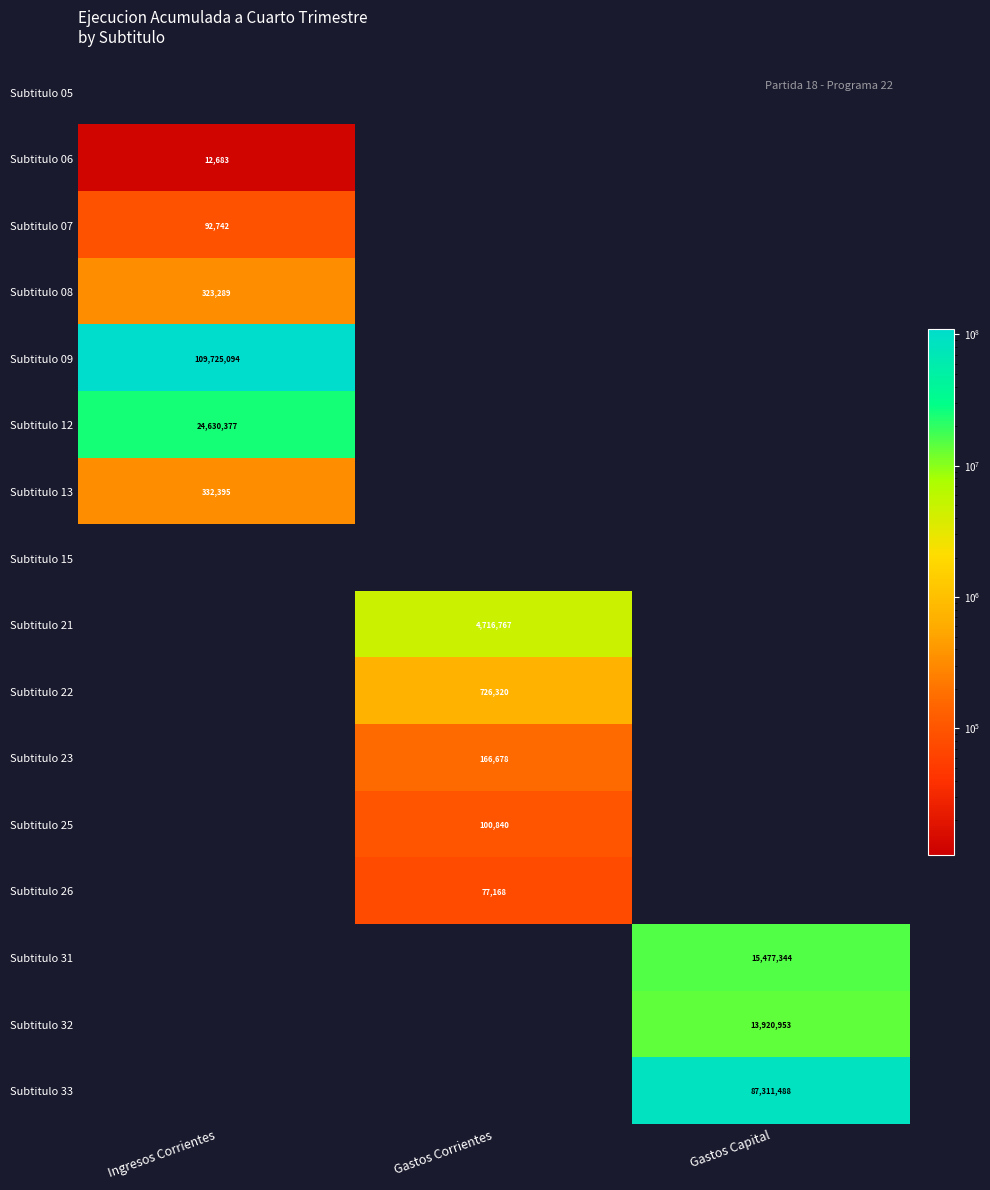

Is it true that Subtitulo 08 equals 467011 at Ingresos Corrientes?

False